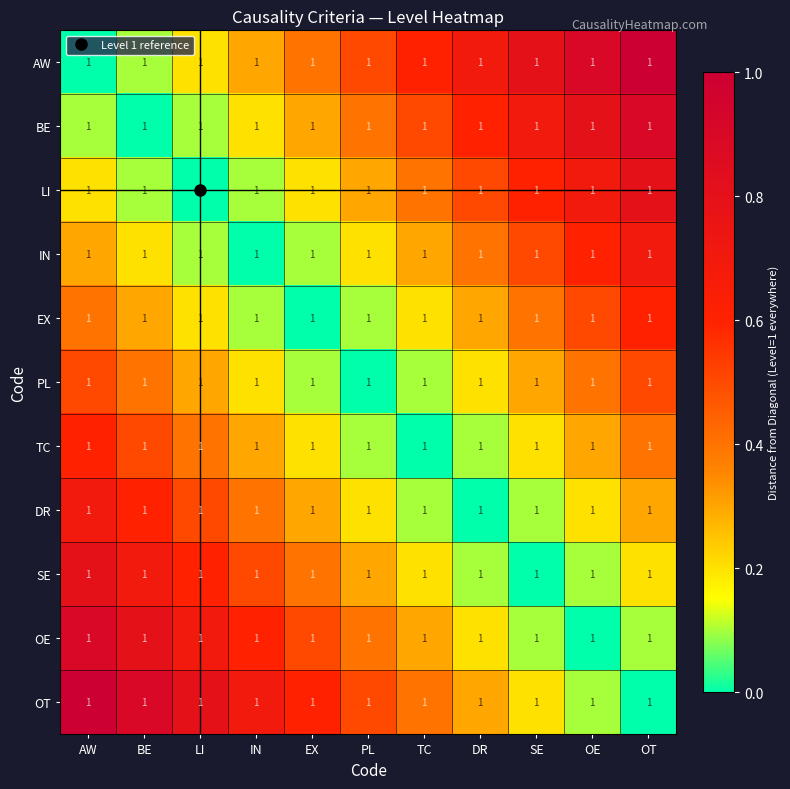

Where is PL nearest to the value 0?

PL